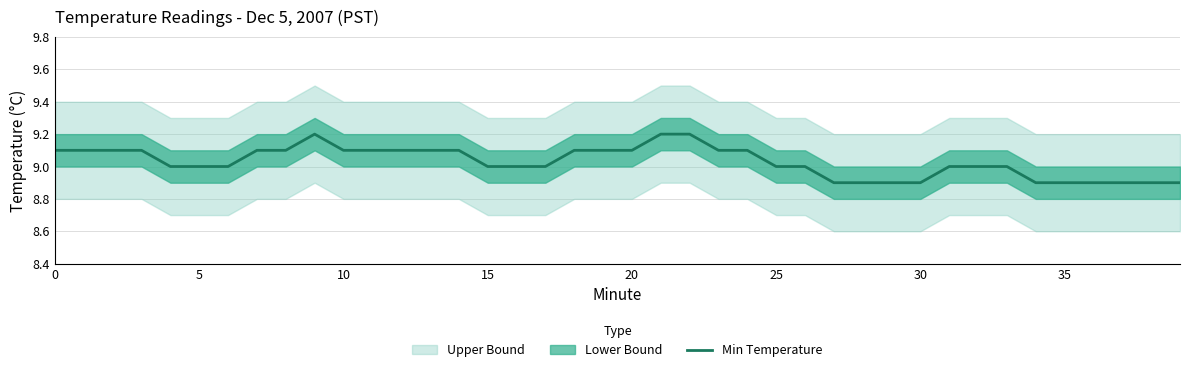

At which label is the value closest to 9?

20